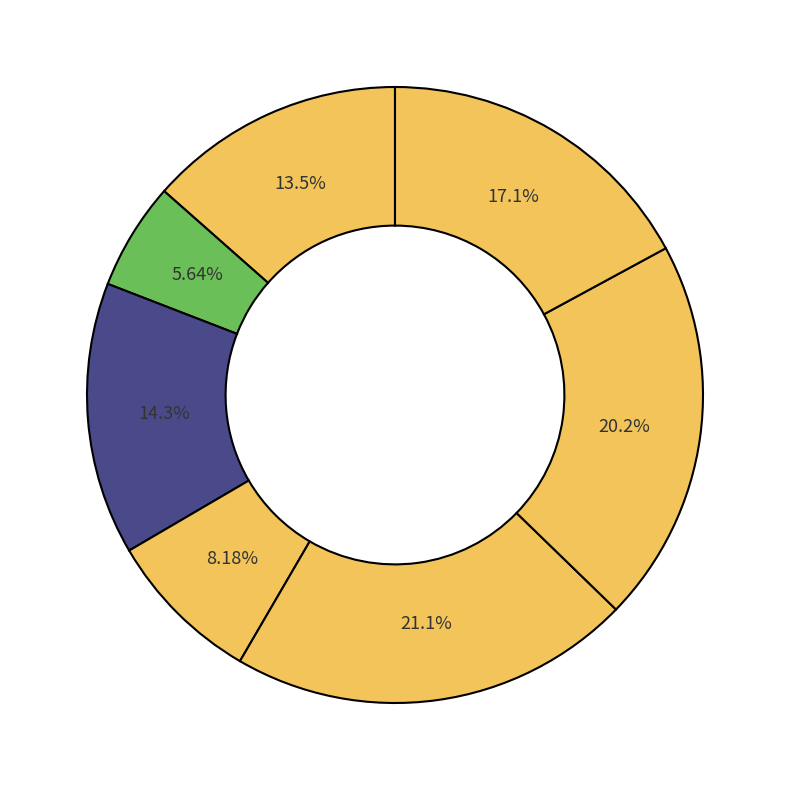

Which category has the biggest portion of the pie?

PRECINCT 5